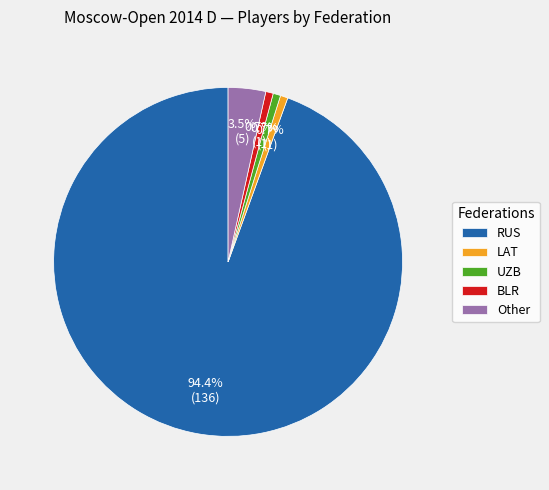

Which slice is the largest?

RUS